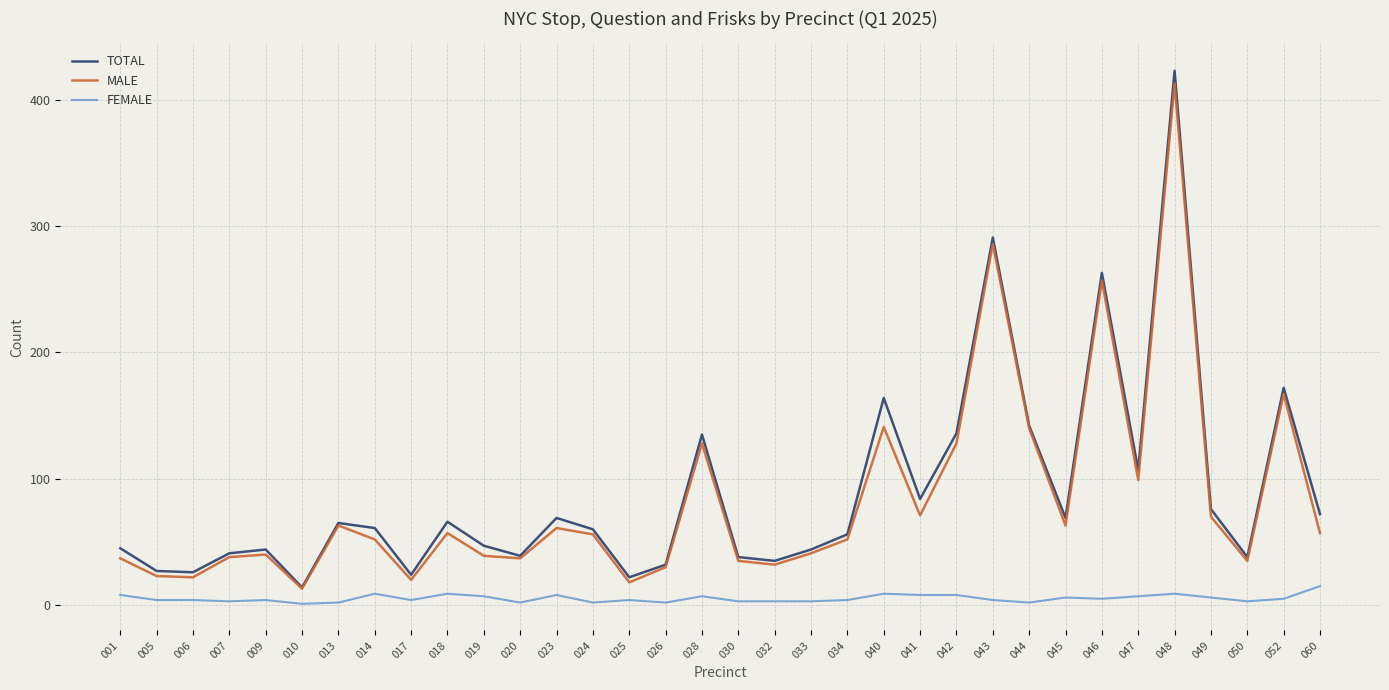

True or false: MALE and FEMALE intersect in this chart.

False